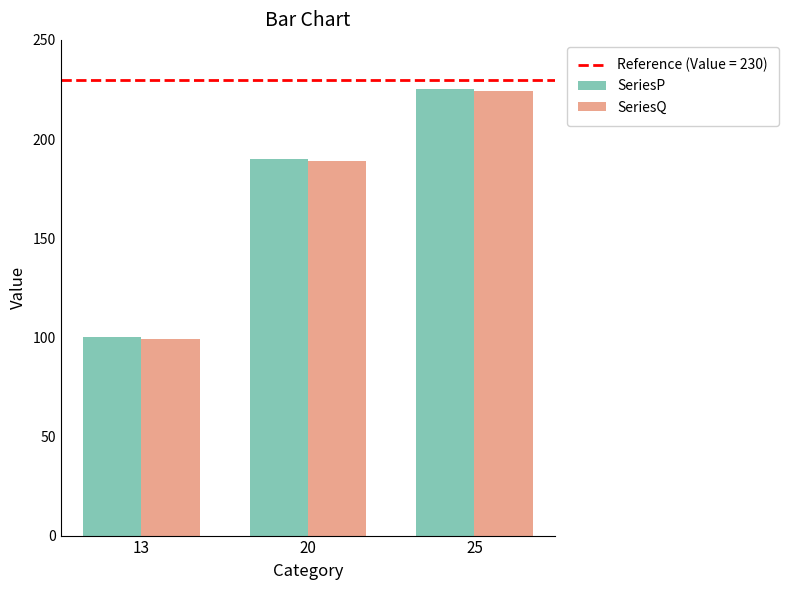

Count the SeriesQ values in the range 99 to 224.

3